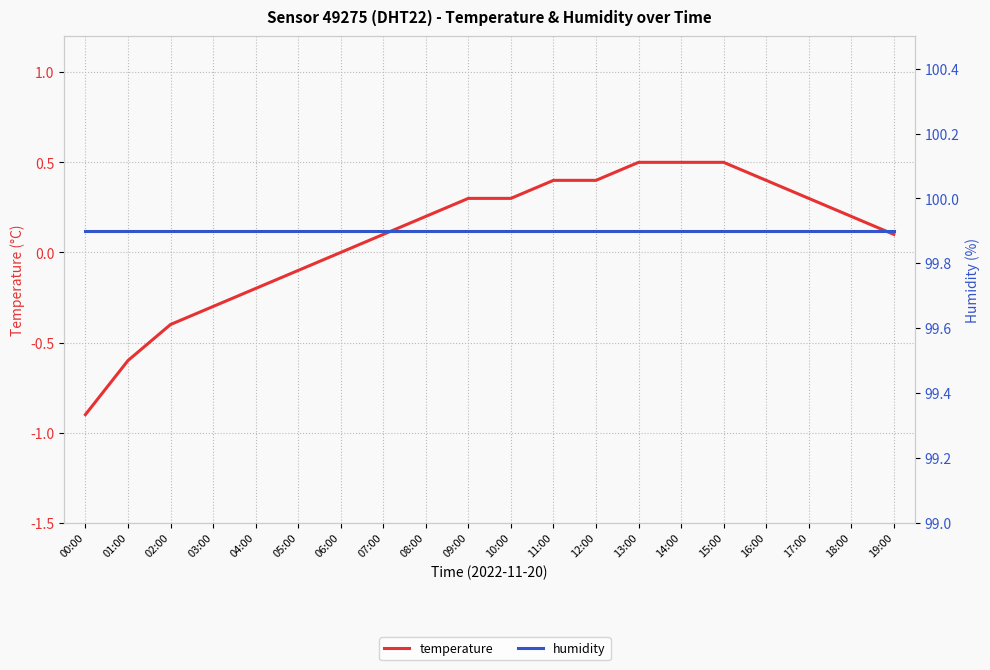

List the labels in order of humidity value, smallest first.

00:00, 01:00, 02:00, 03:00, 04:00, 05:00, 06:00, 07:00, 08:00, 09:00, 10:00, 11:00, 12:00, 13:00, 14:00, 15:00, 16:00, 17:00, 18:00, 19:00